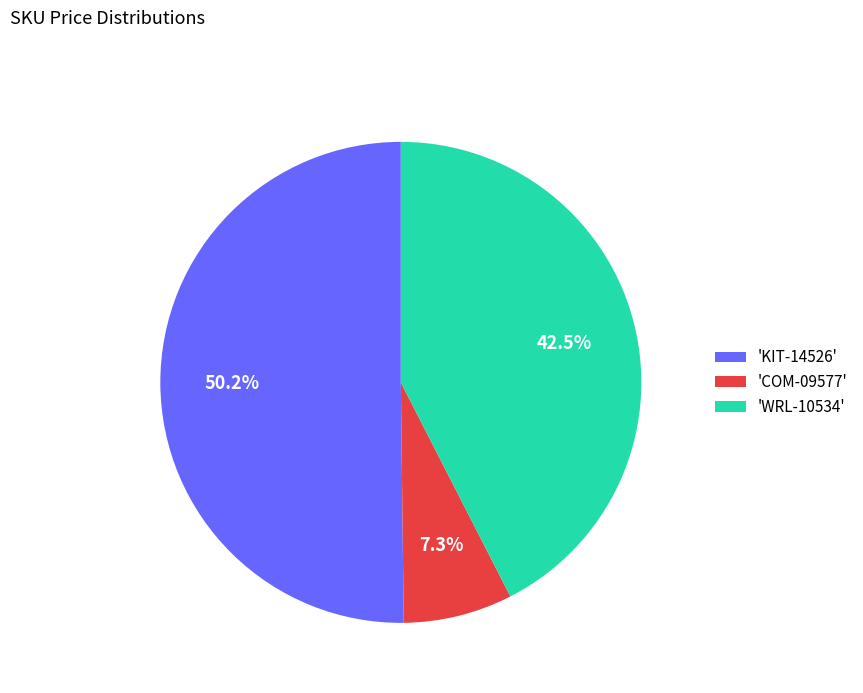

Rank the categories by value from lowest to highest.

'COM-09577', 'WRL-10534', 'KIT-14526'